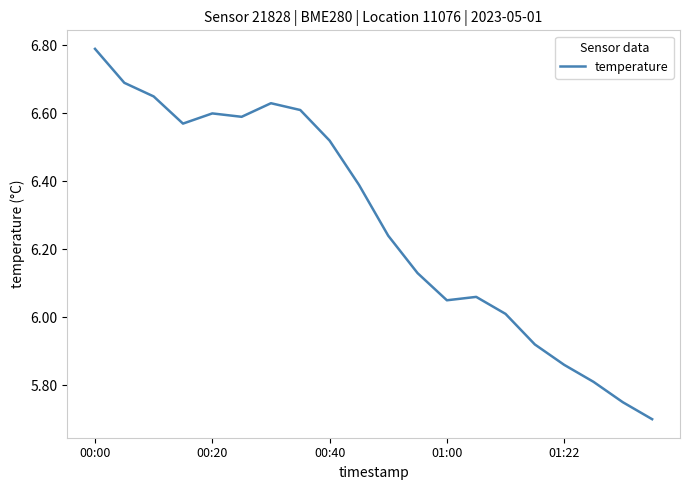

What is the greatest value displayed?

6.8